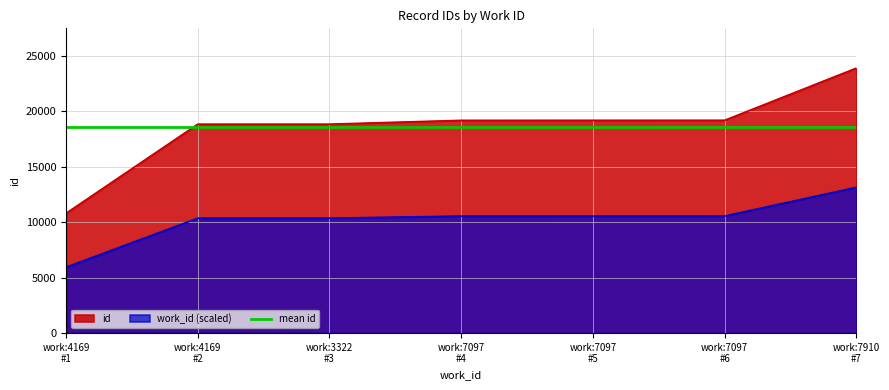

What is the difference between the maximum and minimum values in the id series?

13093.0